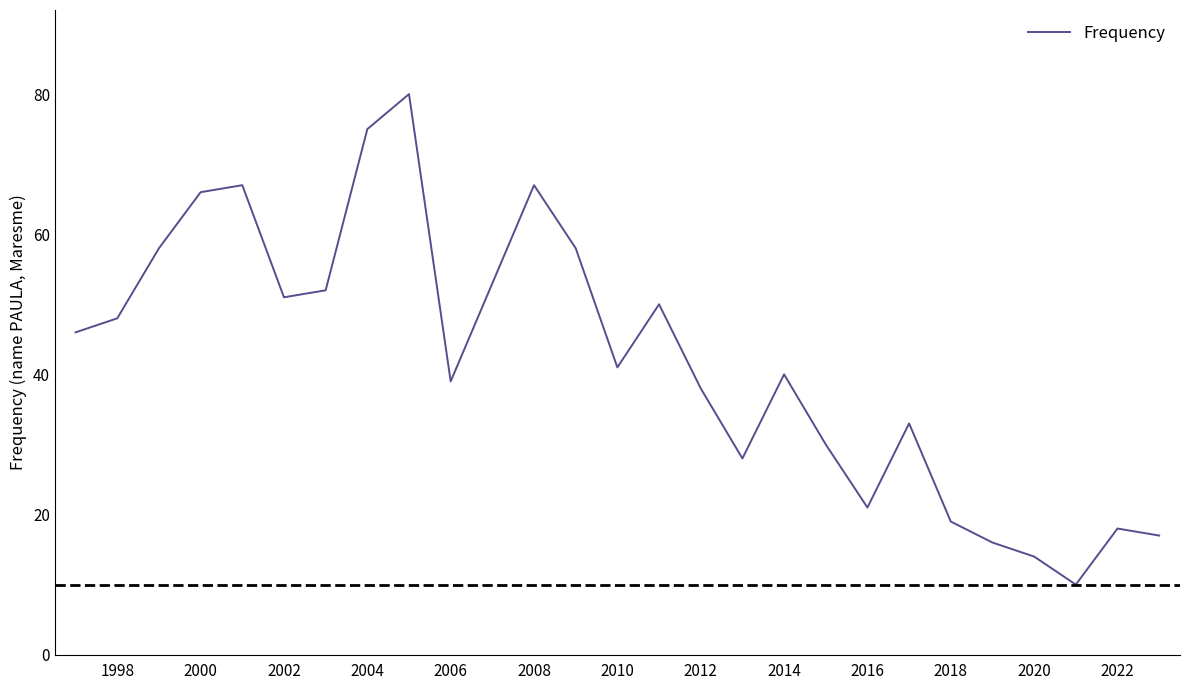

What is the minimum value shown in the chart?

10